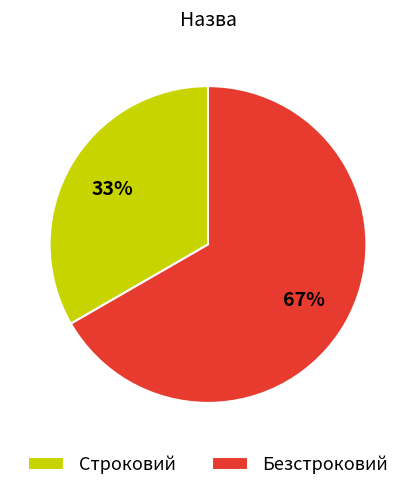

The Безстроковий slice represents 67% of the pie. True or false?

True